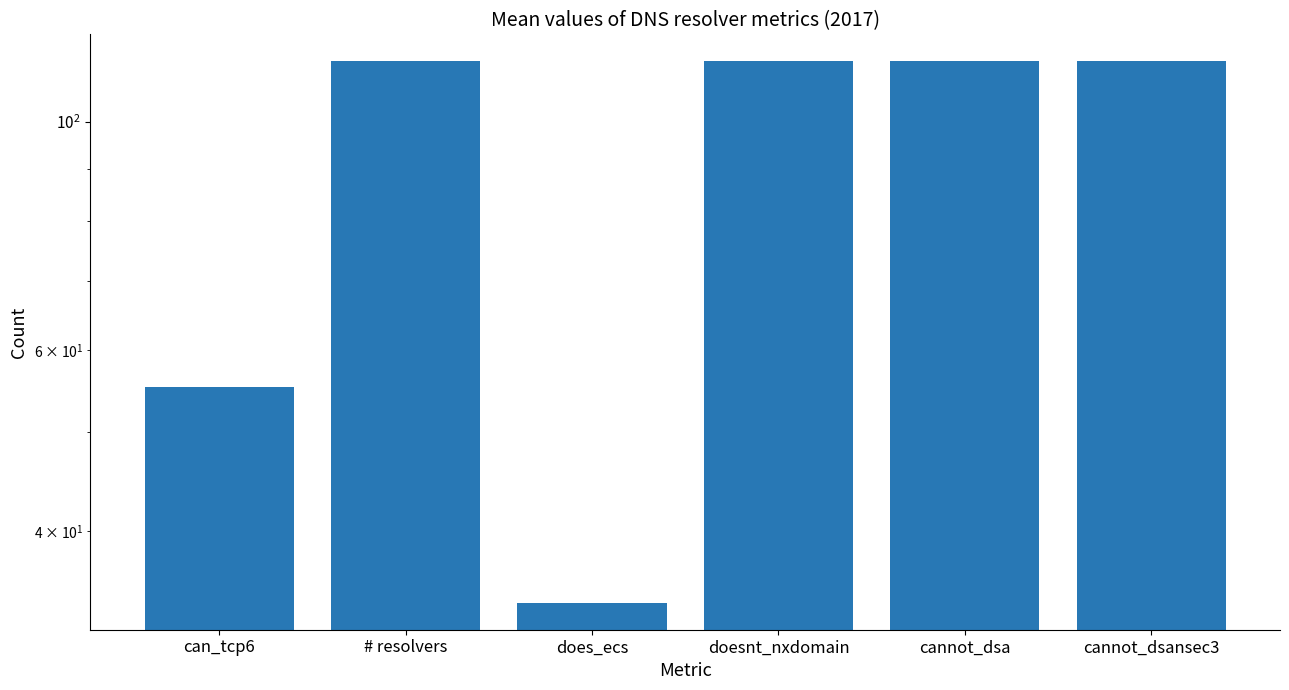

How many bars are there in total?

6